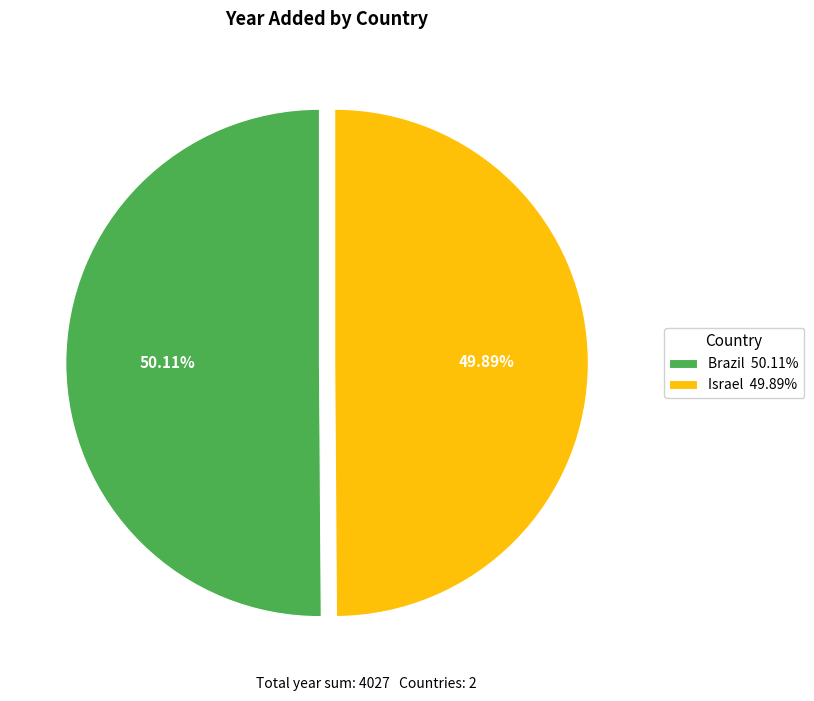

Is there any slice that represents more than half of the pie?

Yes